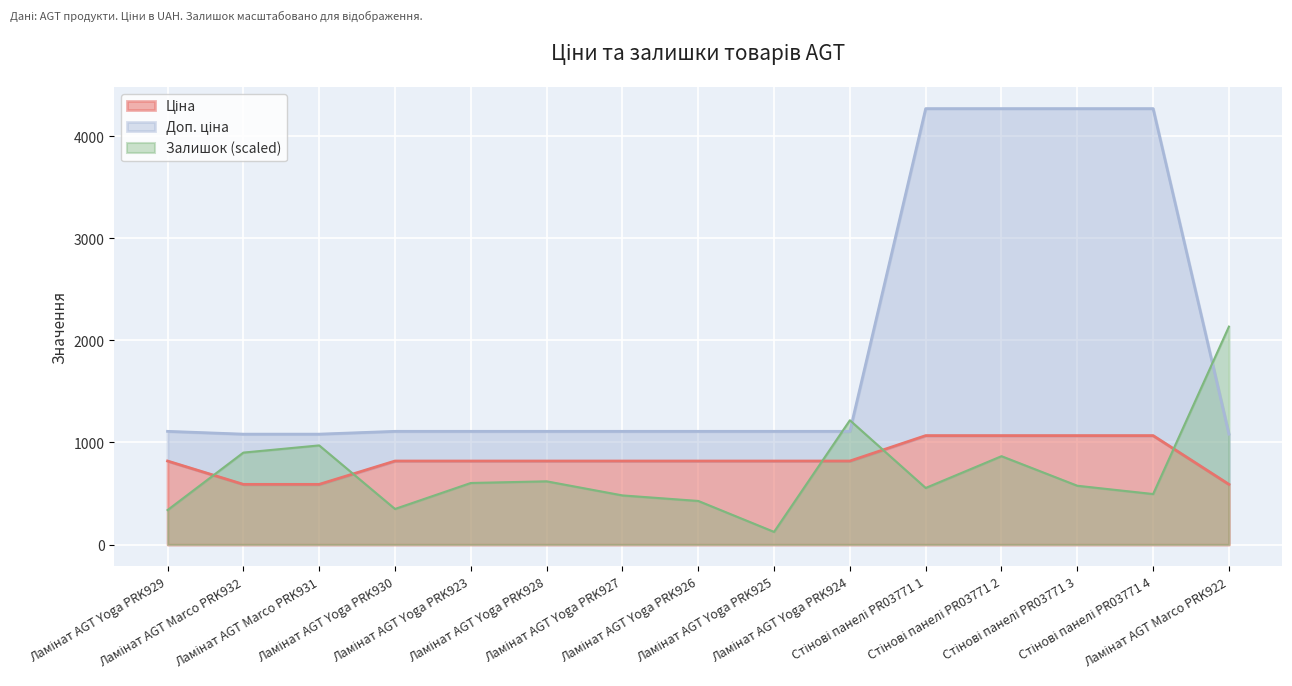

What is the label of the 14th point from the left?

Стінові панелі PR03771 4